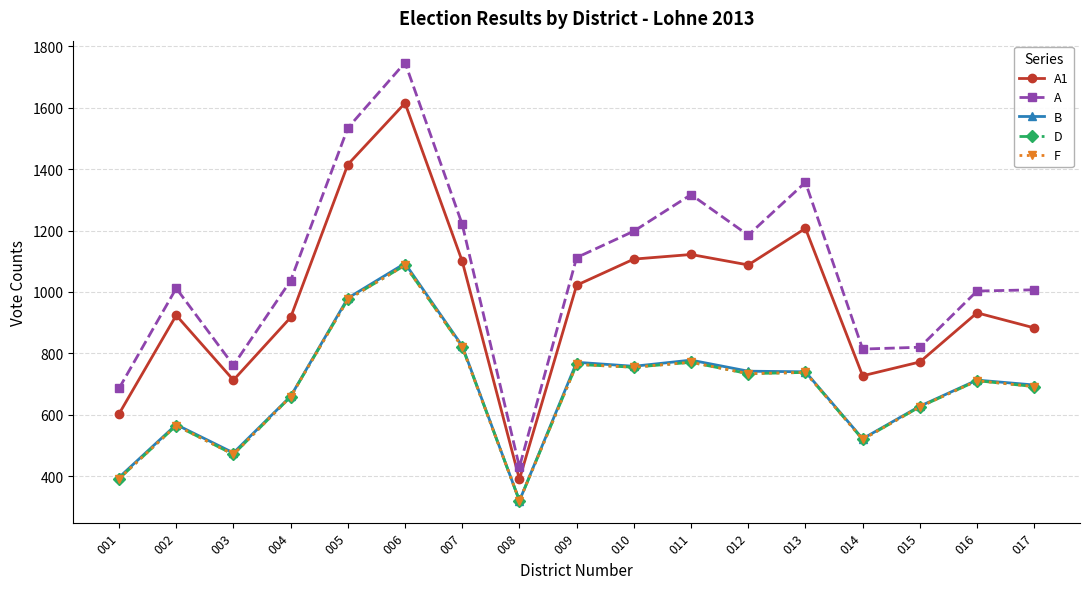

At which category does D reach its first local peak?

002